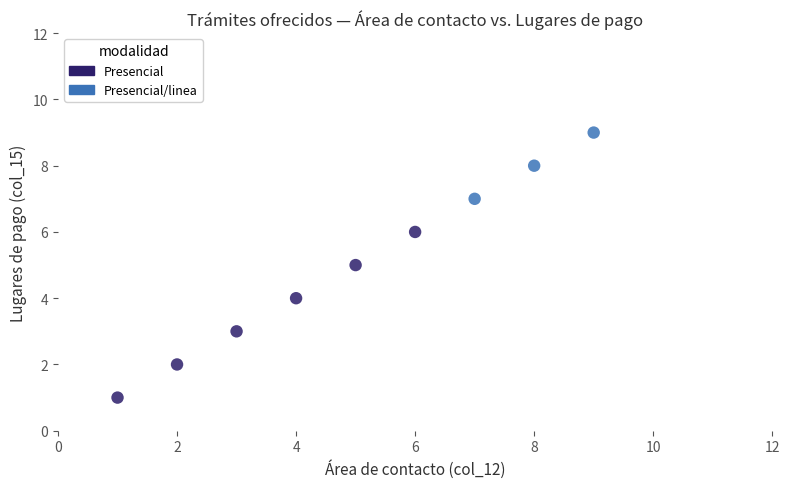

Which series contains the lowest Y value?

Presencial